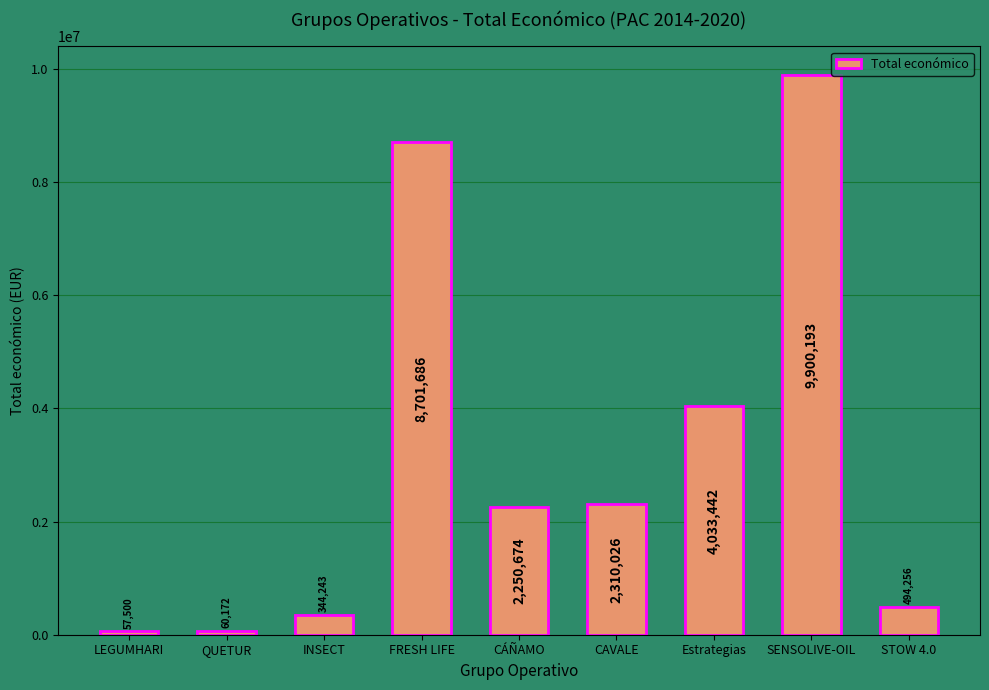

List the labels in order of value, largest first.

SENSOLIVE-OIL, FRESH LIFE, Estrategias, CAVALE, CÁÑAMO, STOW 4.0, INSECT, QUETUR, LEGUMHARI